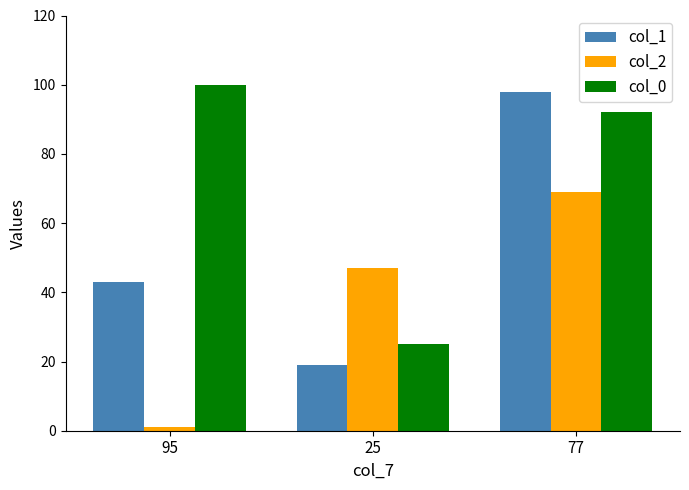

At which category is the sum across all series the highest?

77